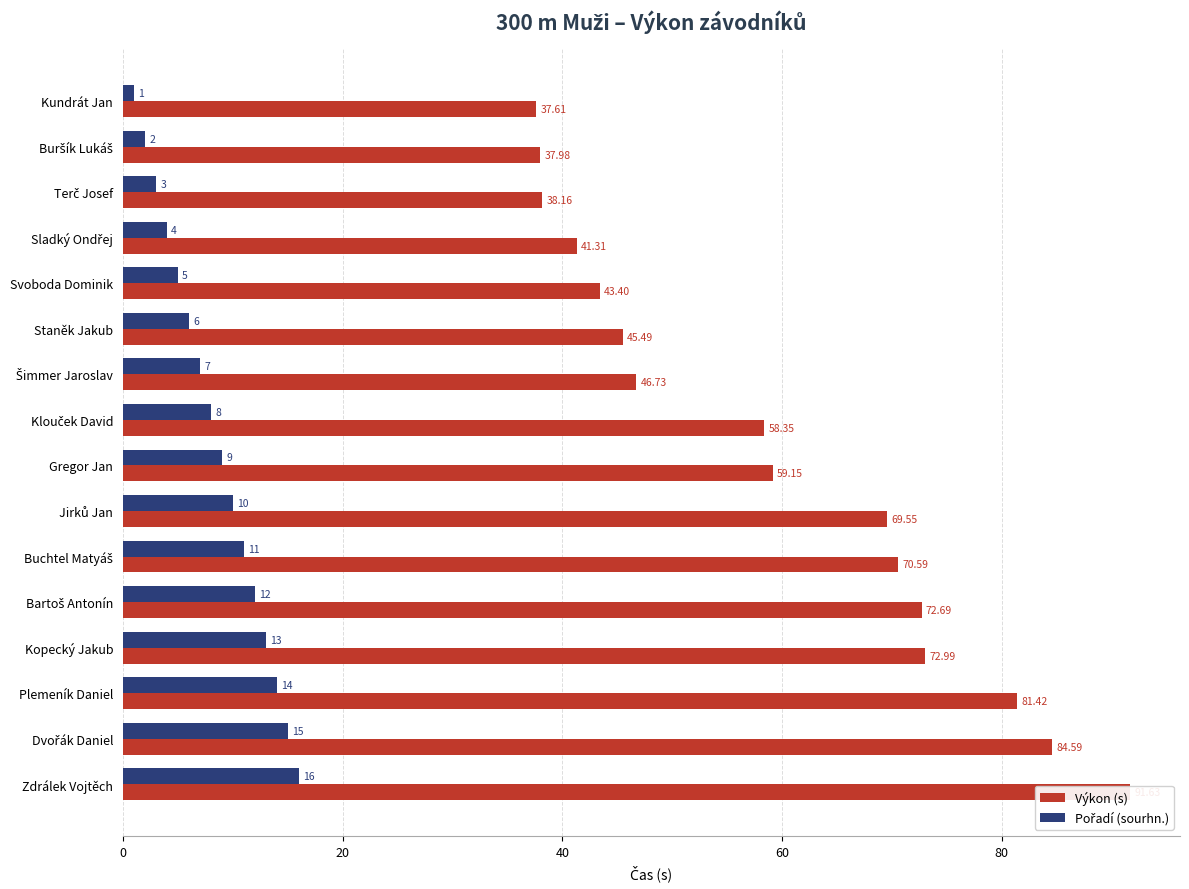

What is the value of the Výkon (s) bar at the 16th from the left?

91.6